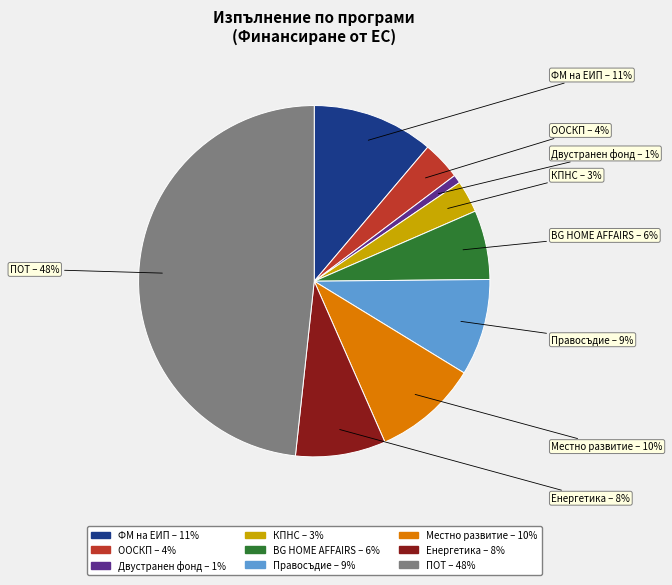

Is there a majority slice in this chart?

No